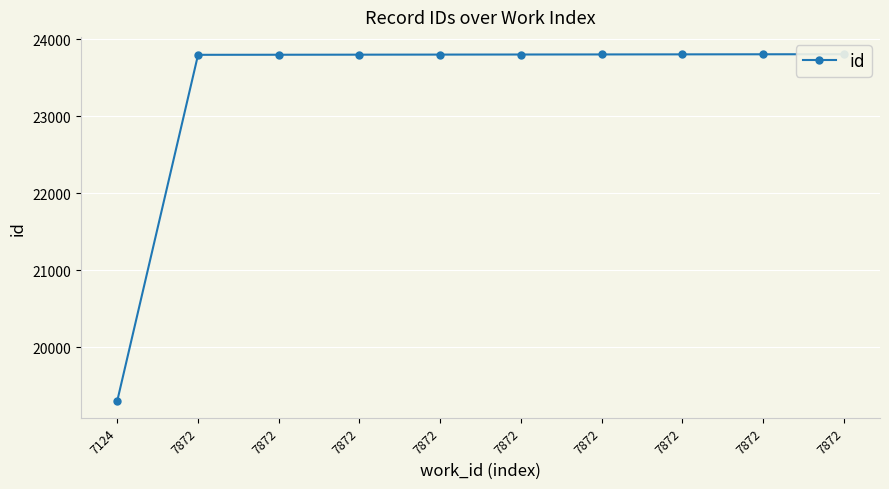

True or false: there are more than 1 points higher than both neighbors.

False